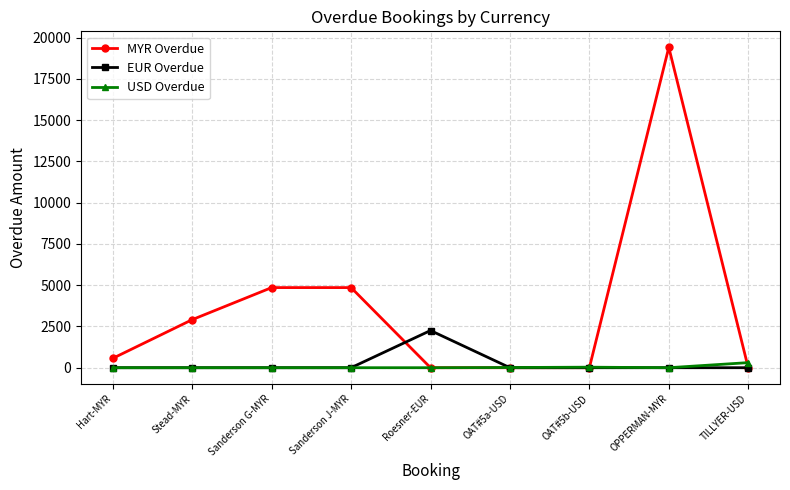

What is the highest value of the MYR Overdue series?

19413.0